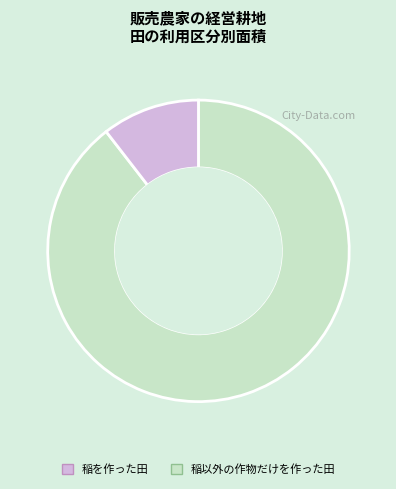

Approximately how many times larger is the value at 稲を作った田 compared to 稲以外の作物だけを作った田?

8.5